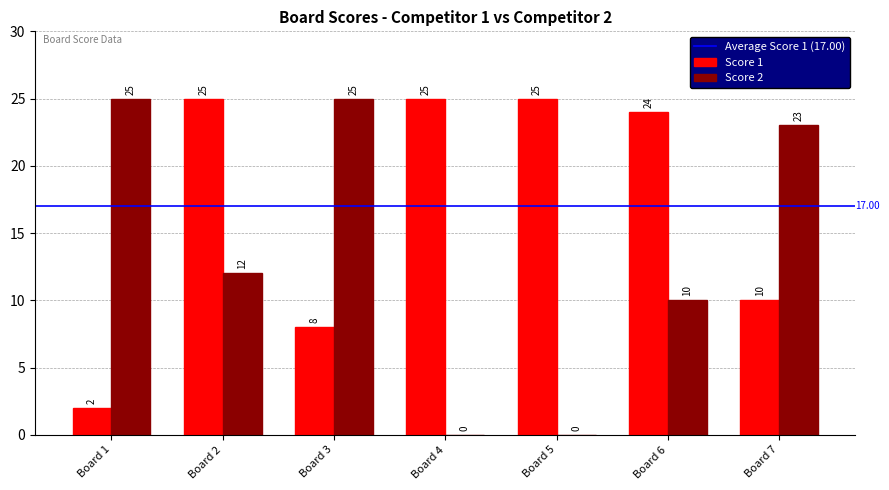

What is the greatest value displayed?

25